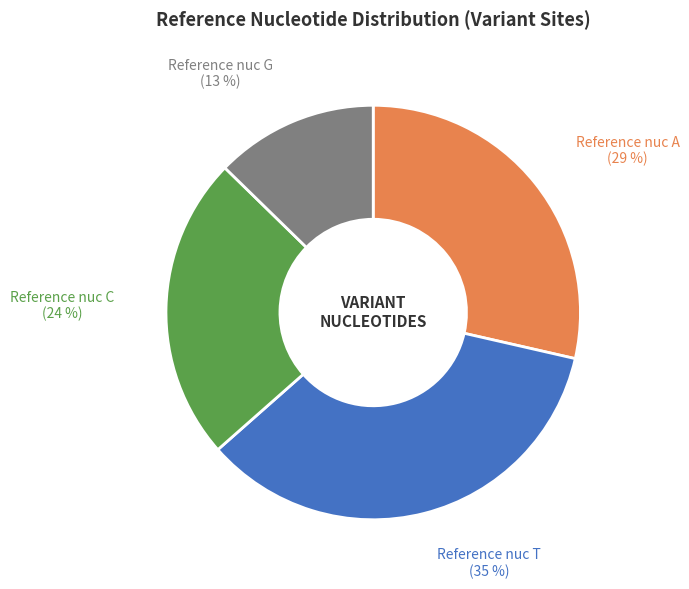

To the nearest percent, what is the average slice percentage?

25%